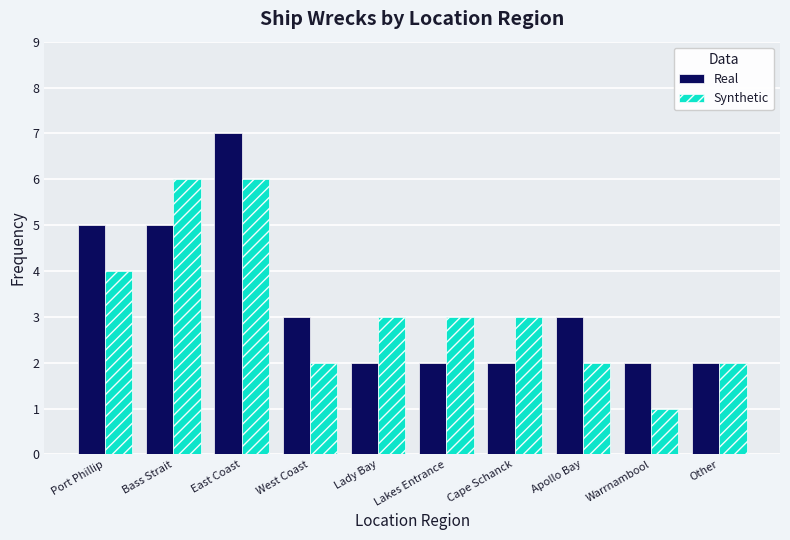

Rank the series at Port Phillip from lowest to highest value.

Synthetic, Real